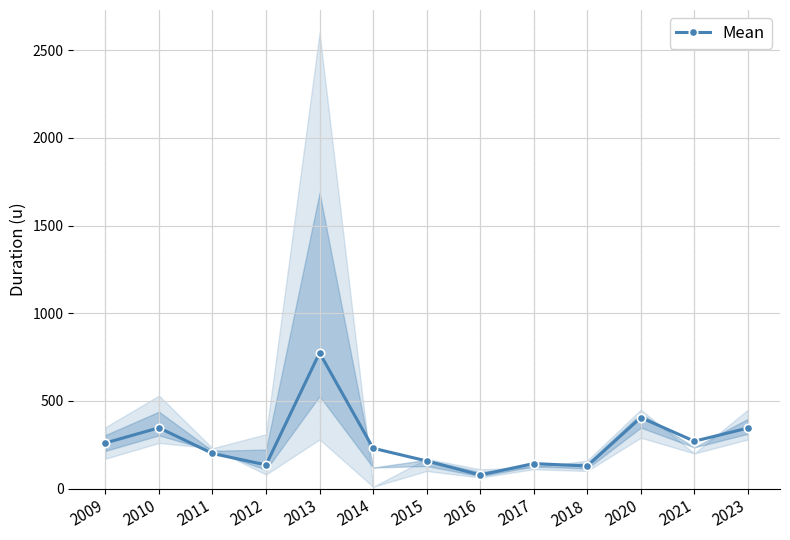

How many points are higher than both their immediate neighbors (excluding endpoints)?

4